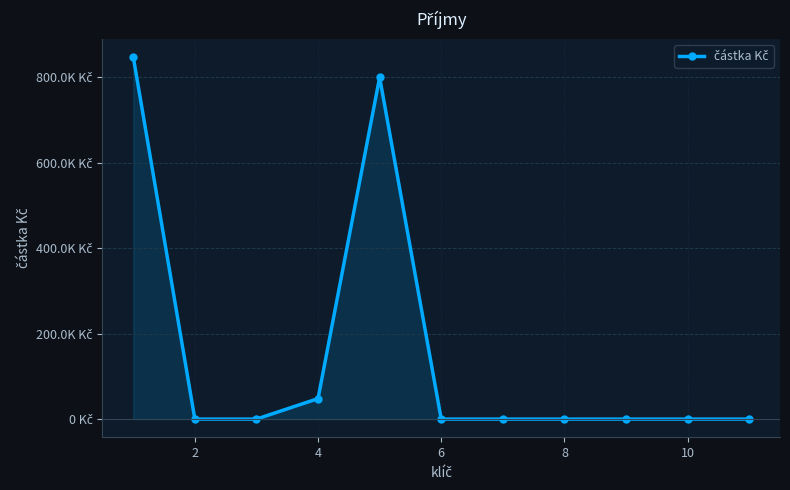

True or false: there are more than 0 points higher than both neighbors.

True